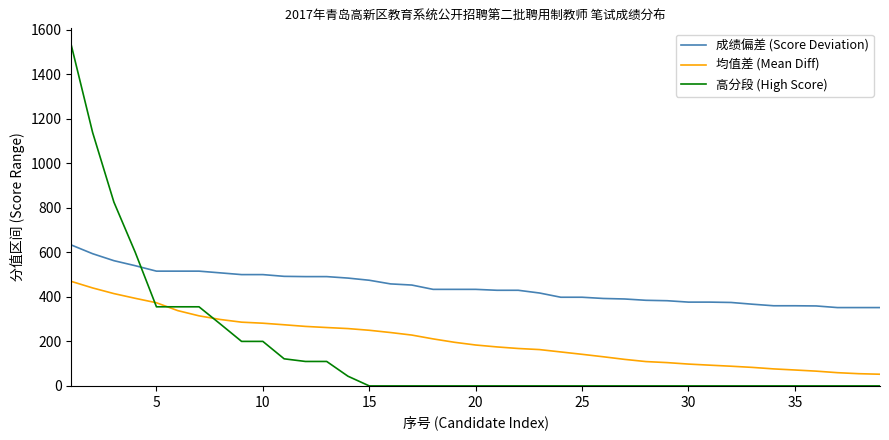

Which series has the widest spread of values?

高分段 (High Score)